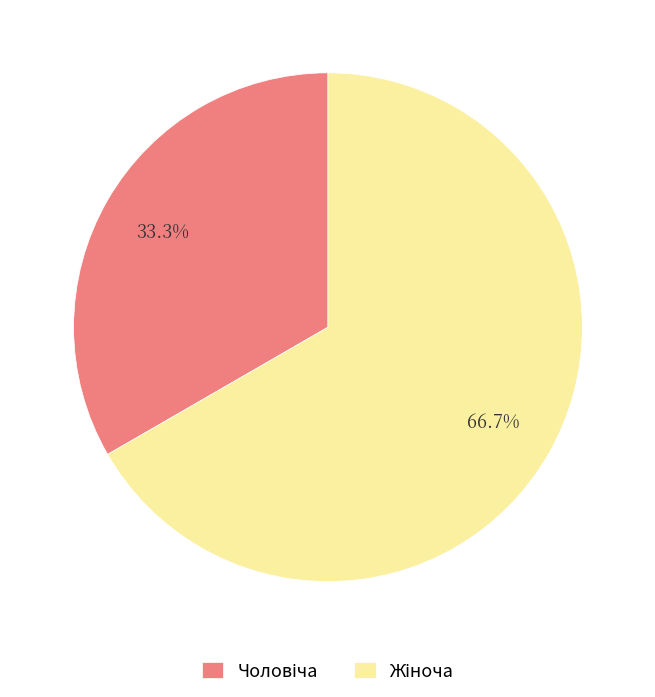

How many segments does this pie chart have?

2